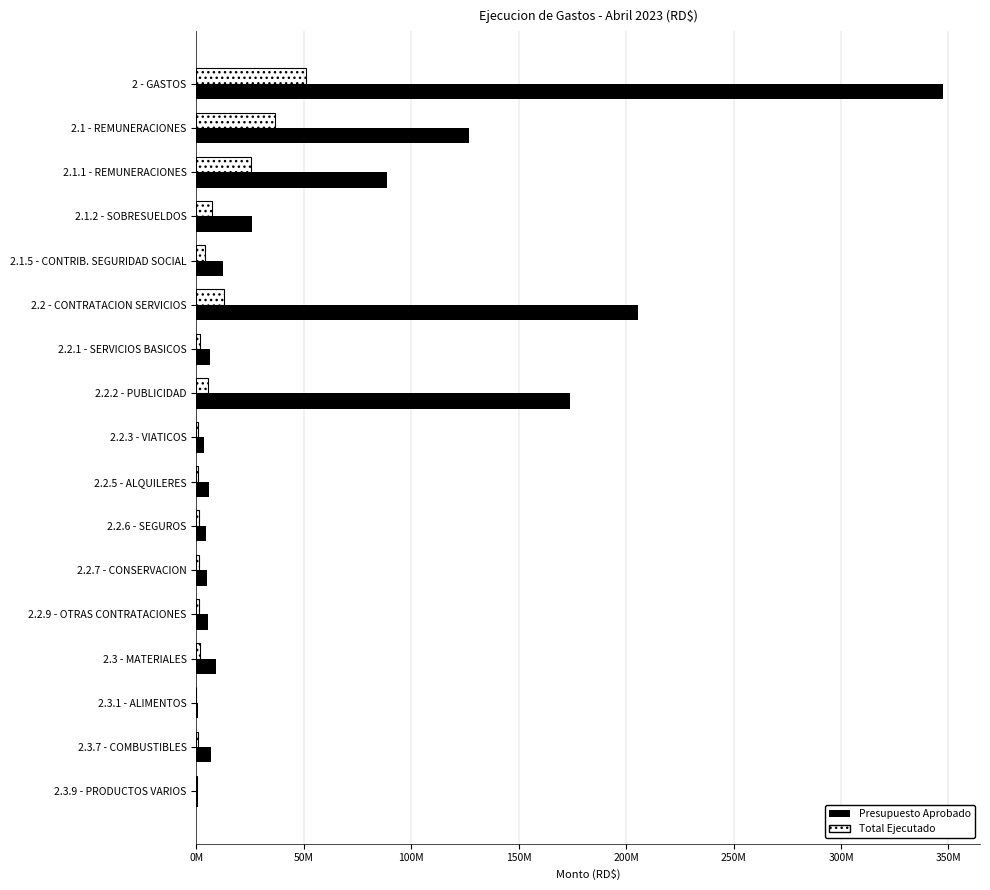

Reading left to right, transcribe all the data shown in this chart.

Presupuesto Aprobado: 347321281.0	126966782.6	88844072.0	25764500.0	12358210.6	205462313.4	6287595.0	173839118.4	3500000.0	5772000.0	4386400.0	5100000.0	5460000.0	9231846.0	680750.0	6696000.0	947596.0
Total Ejecutado: 50994313.5	36503062.9	25524689.4	7086625.0	3891748.4	12703485.2	1684824.4	5469970.8	768458.9	992125.7	1037104.2	1316398.6	1181203.6	1510896.1	13800.0	917643.1	514703.6